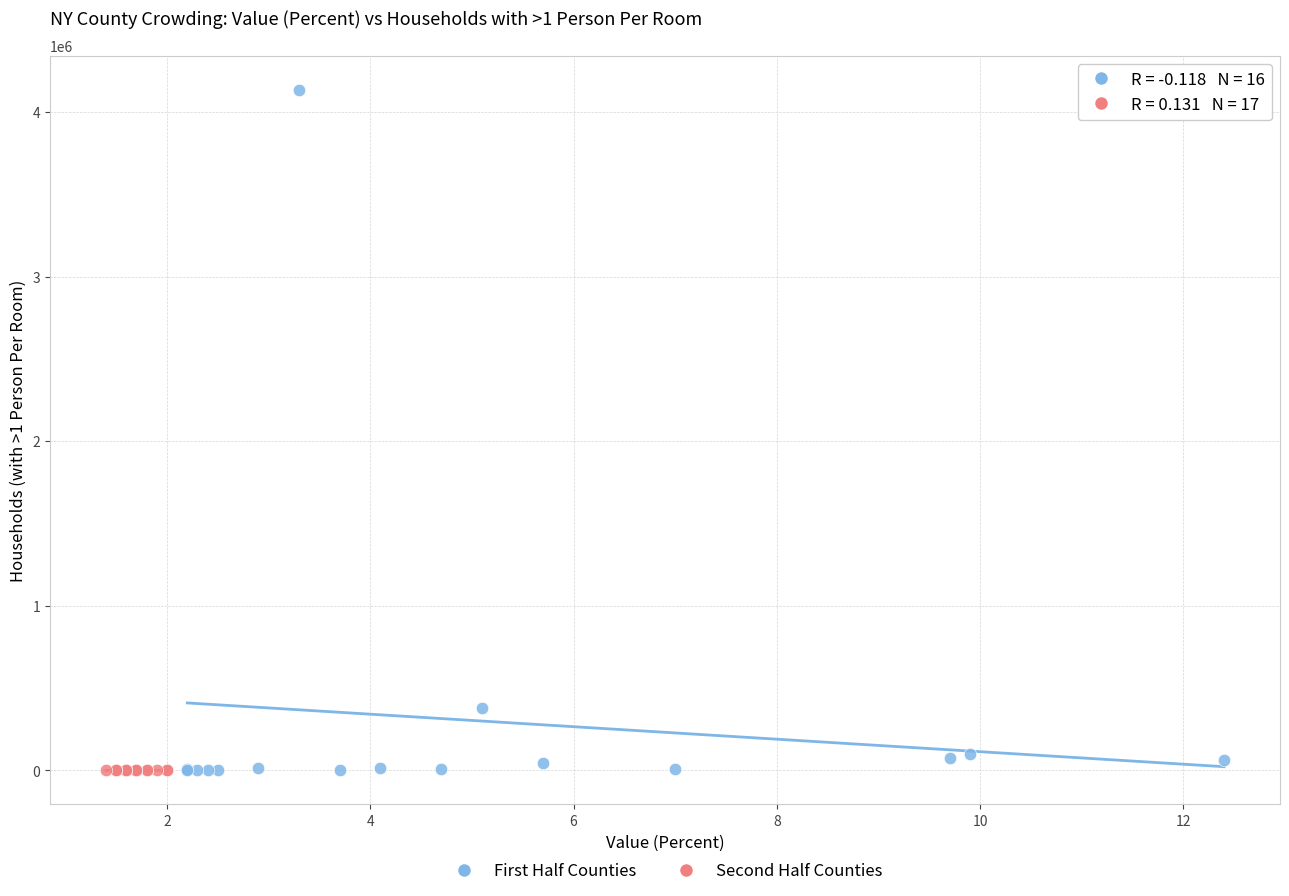

Which series has the largest Y range (max minus min)?

First Half Counties